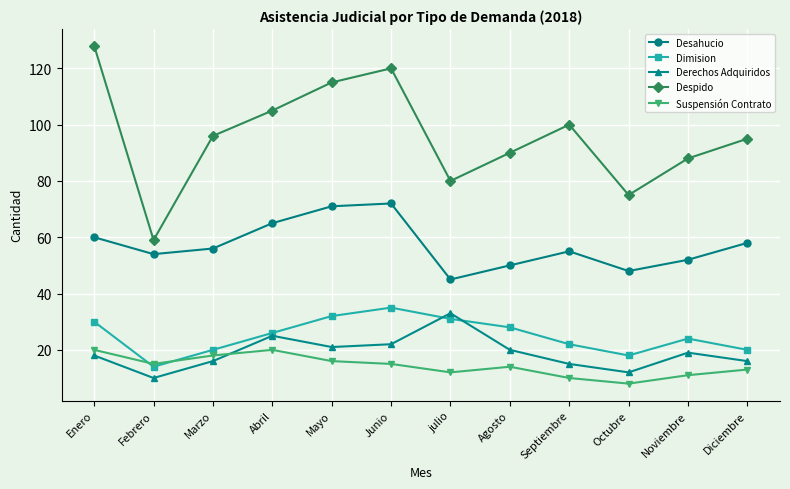

What is the sum of all Dimision values?

300